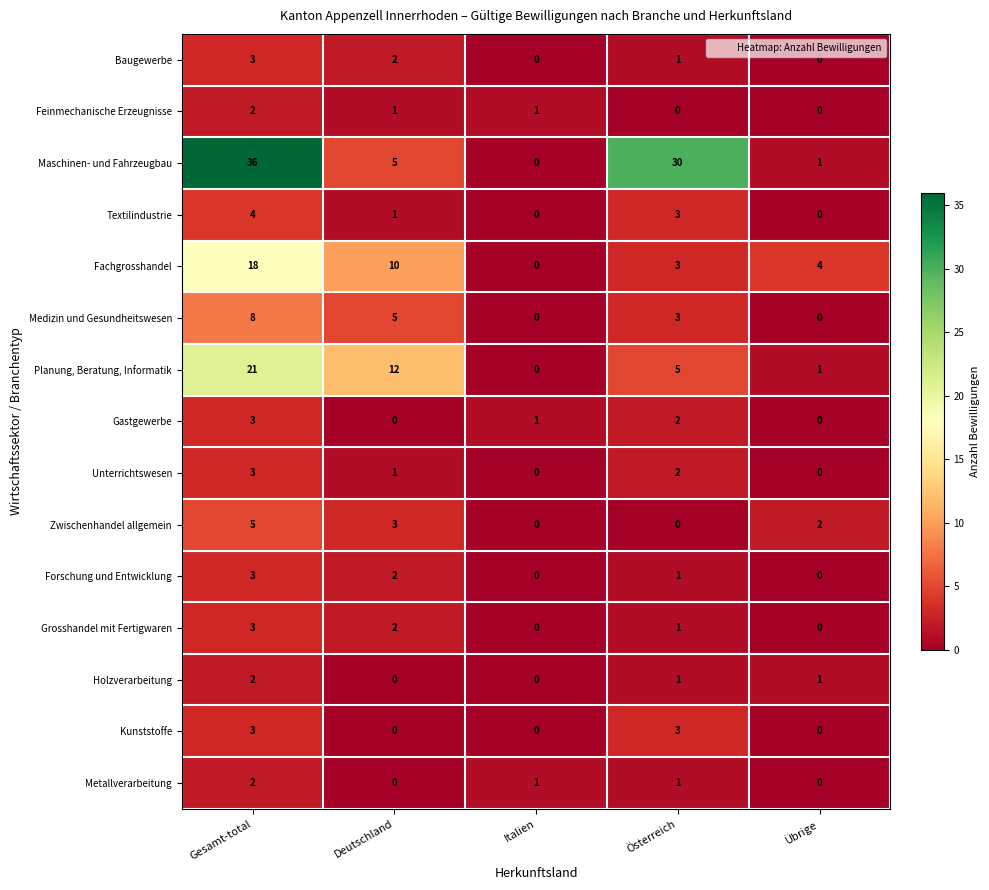

Which series changed the most between Gesamt-total and Übrige?

Maschinen- und Fahrzeugbau